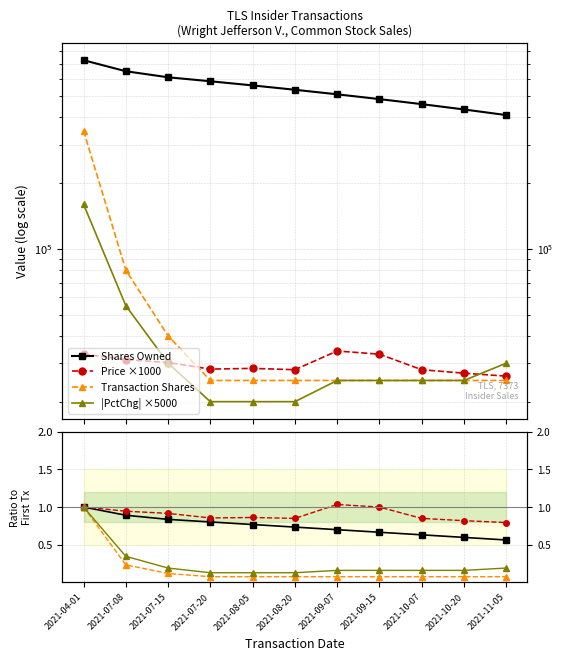

What is the maximum value shown in the chart?

728929.0